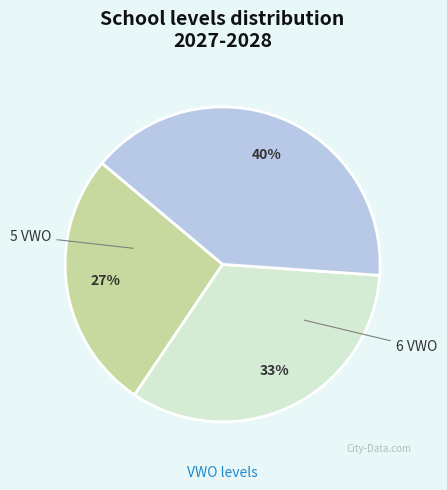

Is there any slice that represents more than half of the pie?

No